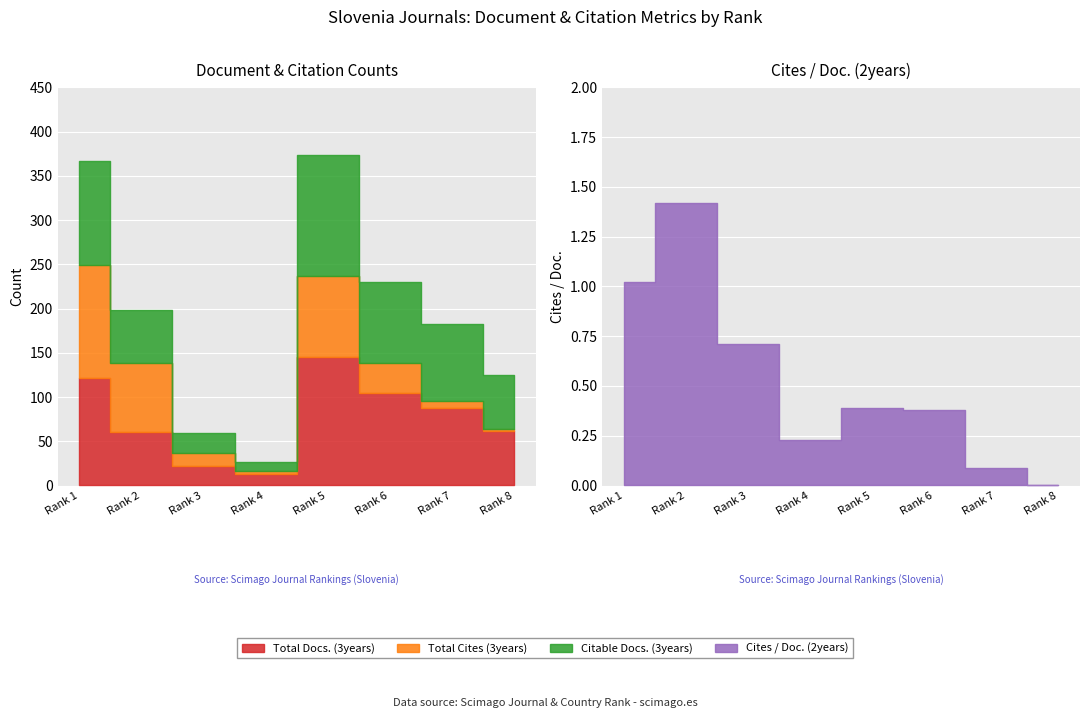

The value of Total Cites (3years) at Rank 5 is 92.0. True or false?

True